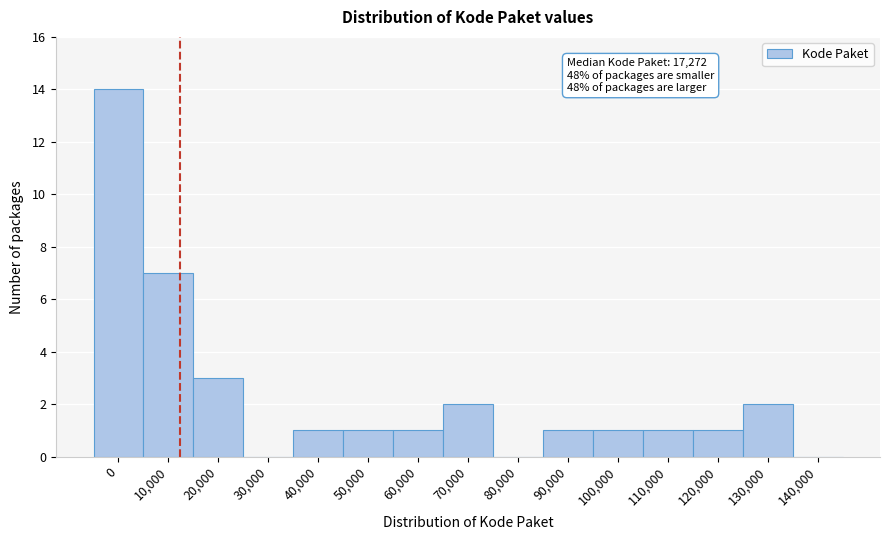

Reading right to left, list all the values displayed in this chart.

140,000=0	130,000=2	120,000=1	110,000=1	100,000=1	90,000=1	80,000=0	70,000=2	60,000=1	50,000=1	40,000=1	30,000=0	20,000=3	10,000=7	0=14